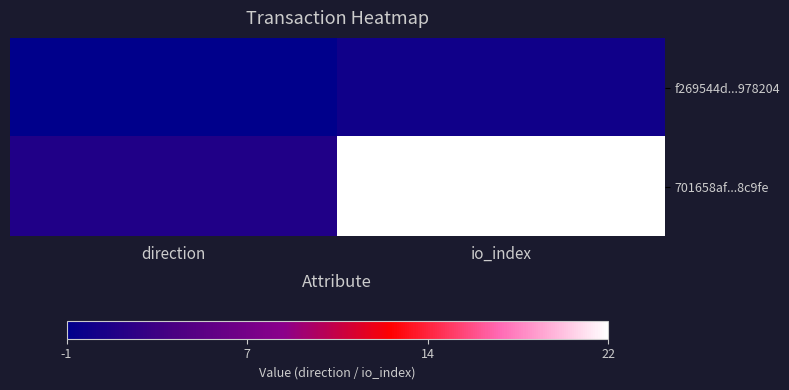

Which series has the largest total across all categories?

701658af...8c9fe